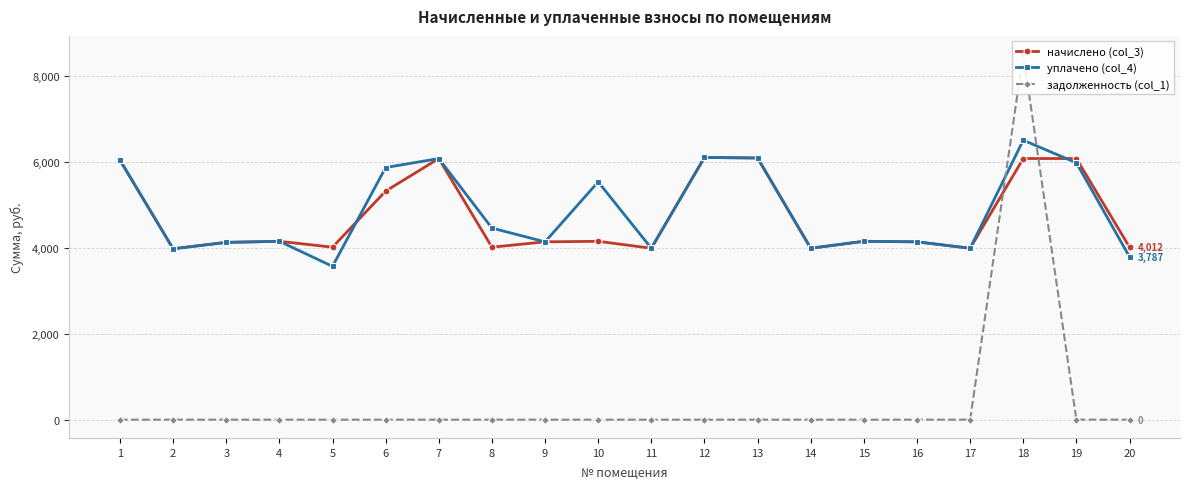

What is the difference between the highest and lowest values at 11?

3986.8